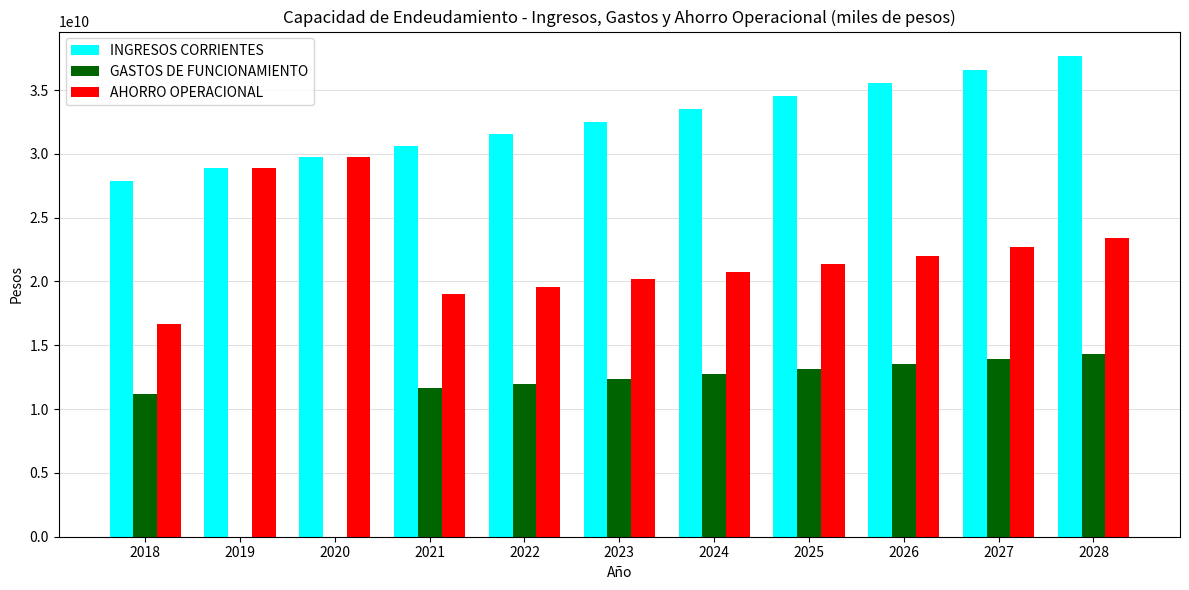

The value of INGRESOS CORRIENTES at 2020 is 16589758971.7. True or false?

False